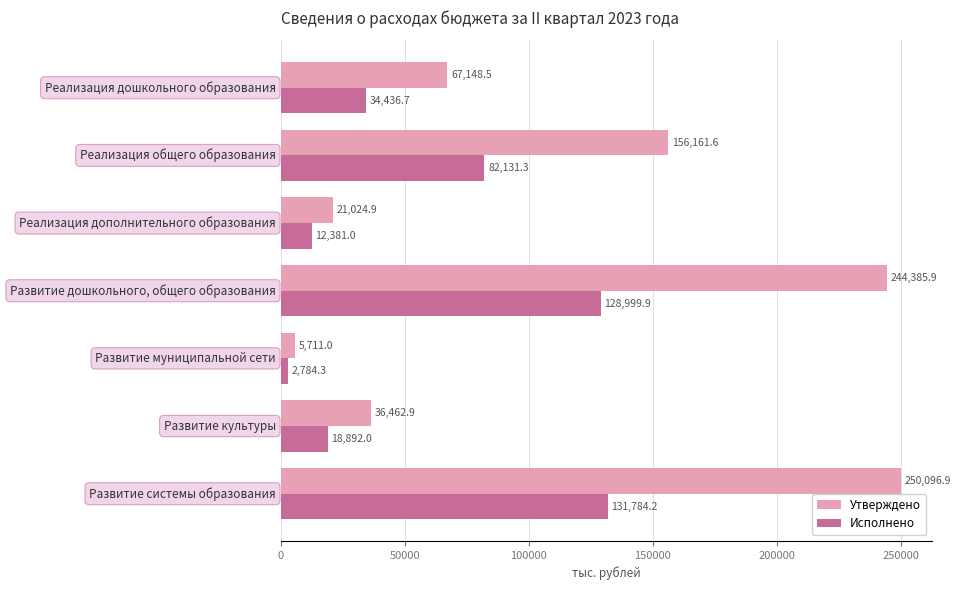

How many series are shown in this chart?

2